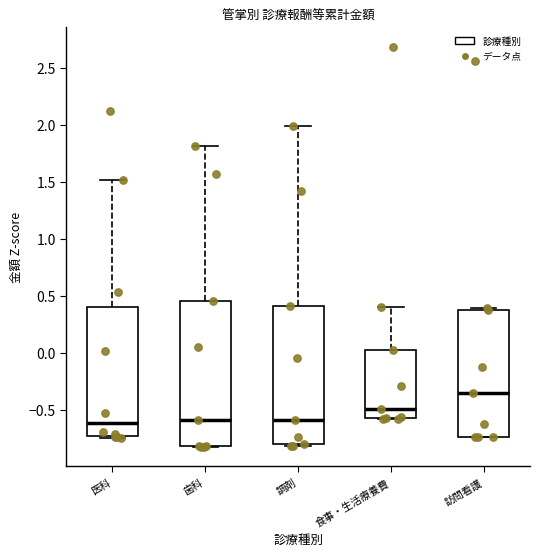

Comparing the boxes themselves (not the whiskers), which one is the tallest?

歯科